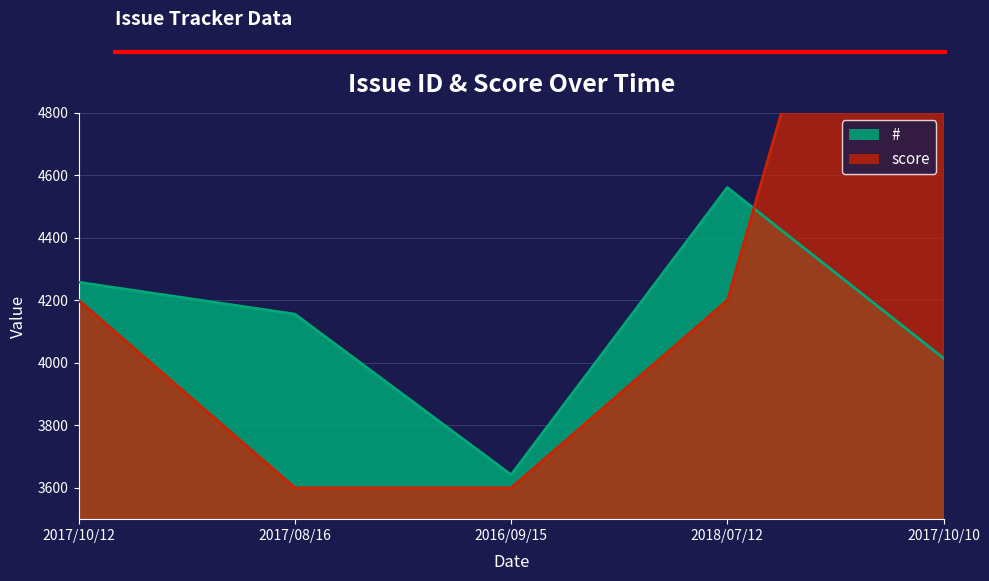

What is the difference between the maximum and minimum values in the score series?

3000